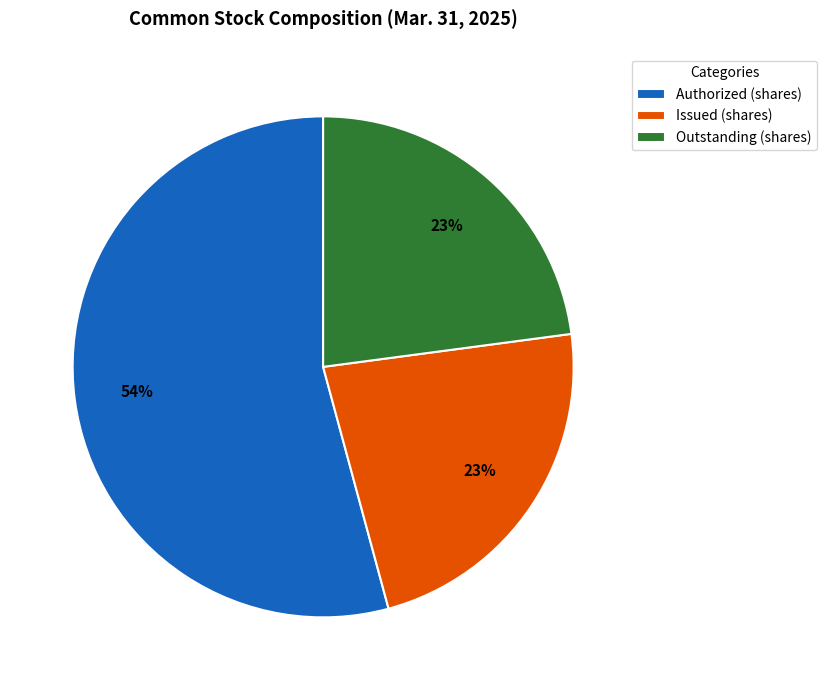

What is the largest slice in the pie chart?

Authorized (shares)